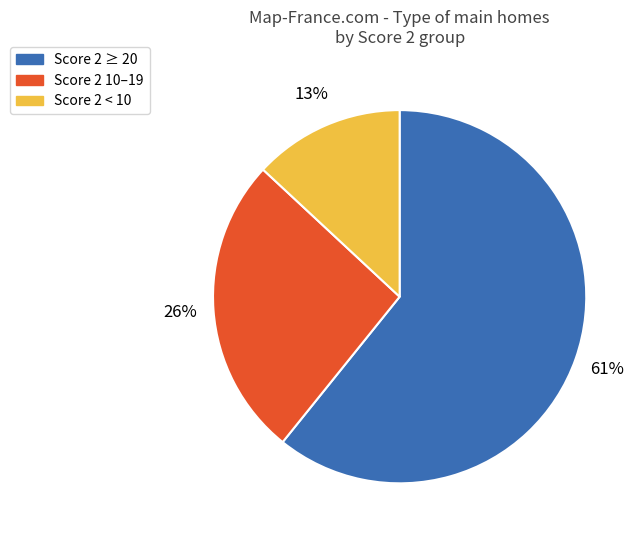

Which category has the biggest portion of the pie?

Score 2 ≥ 20